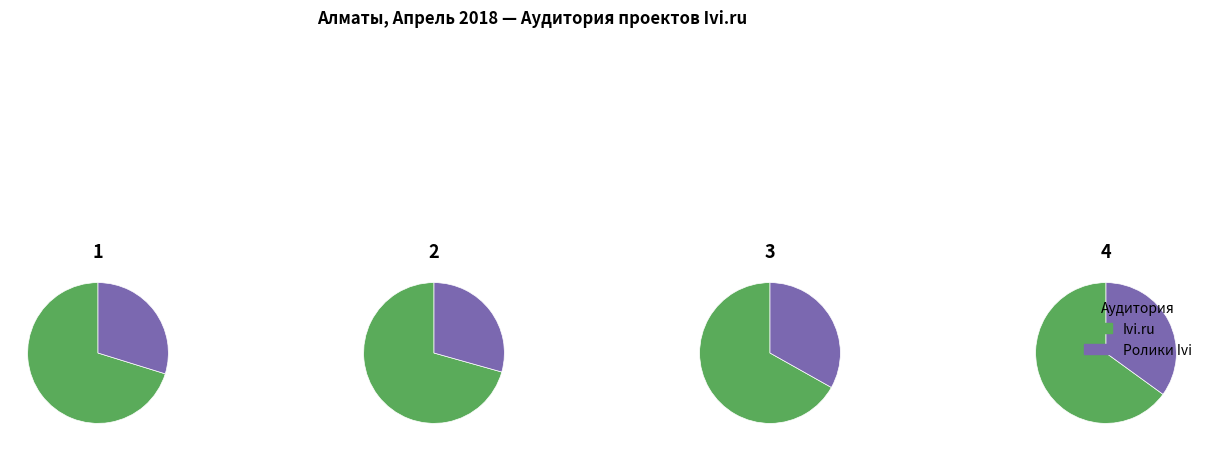

How much of the chart is everything except Ролики Ivi?

70.2%